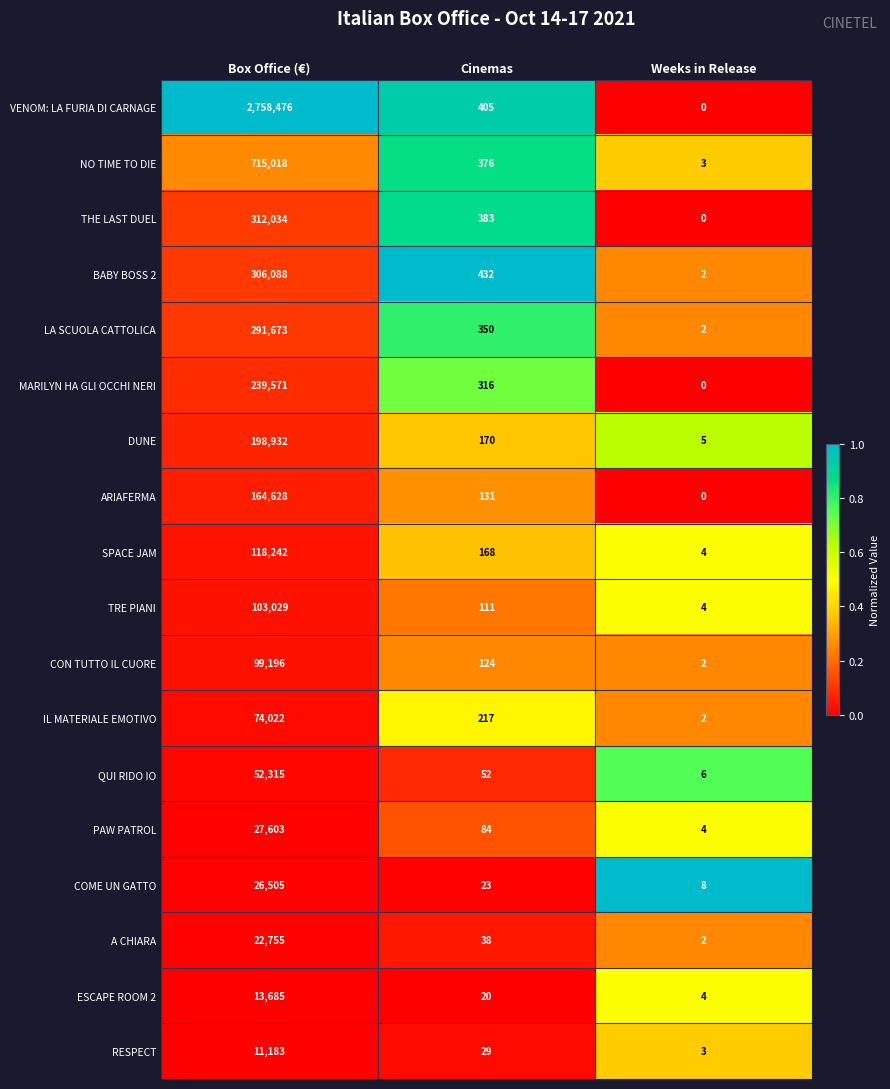

At how many categories does at least one series exceed 0?

3